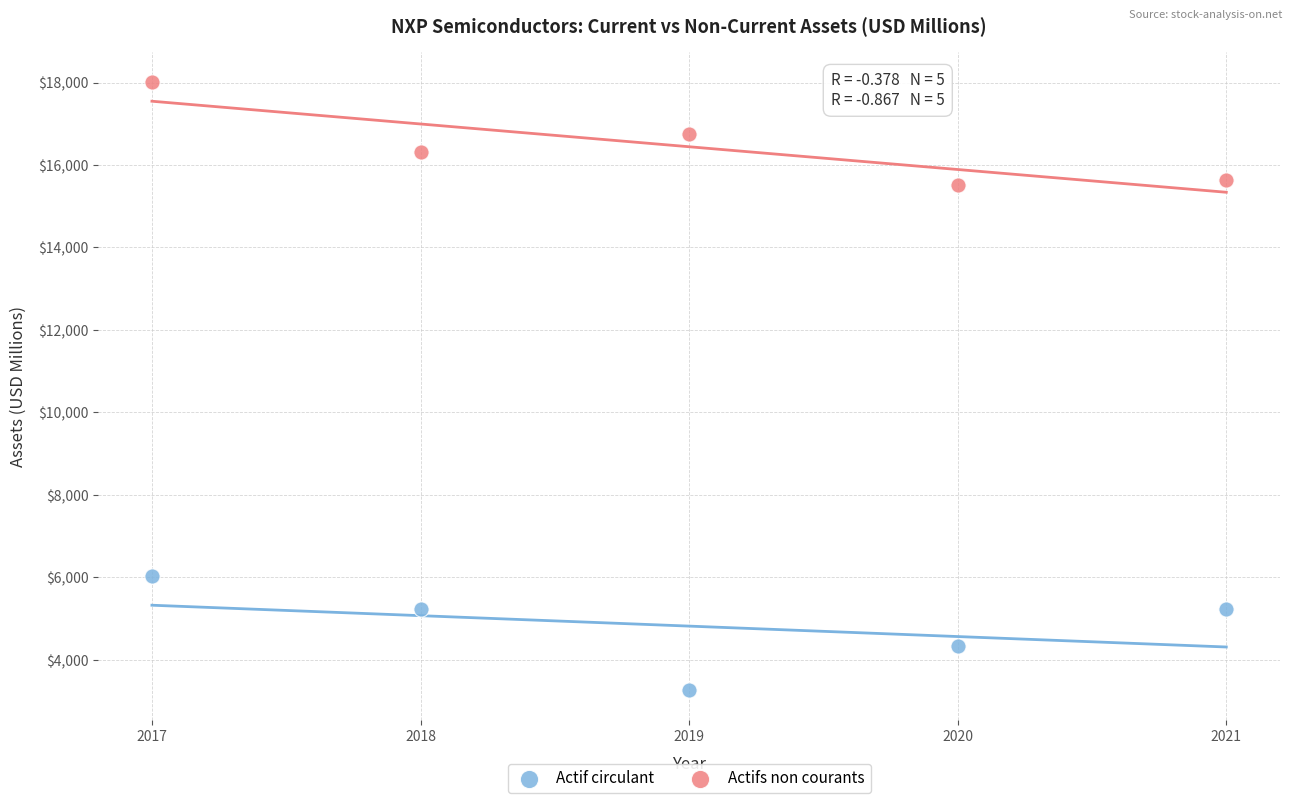

What is the X range (max minus min) for the scatter plot?

4